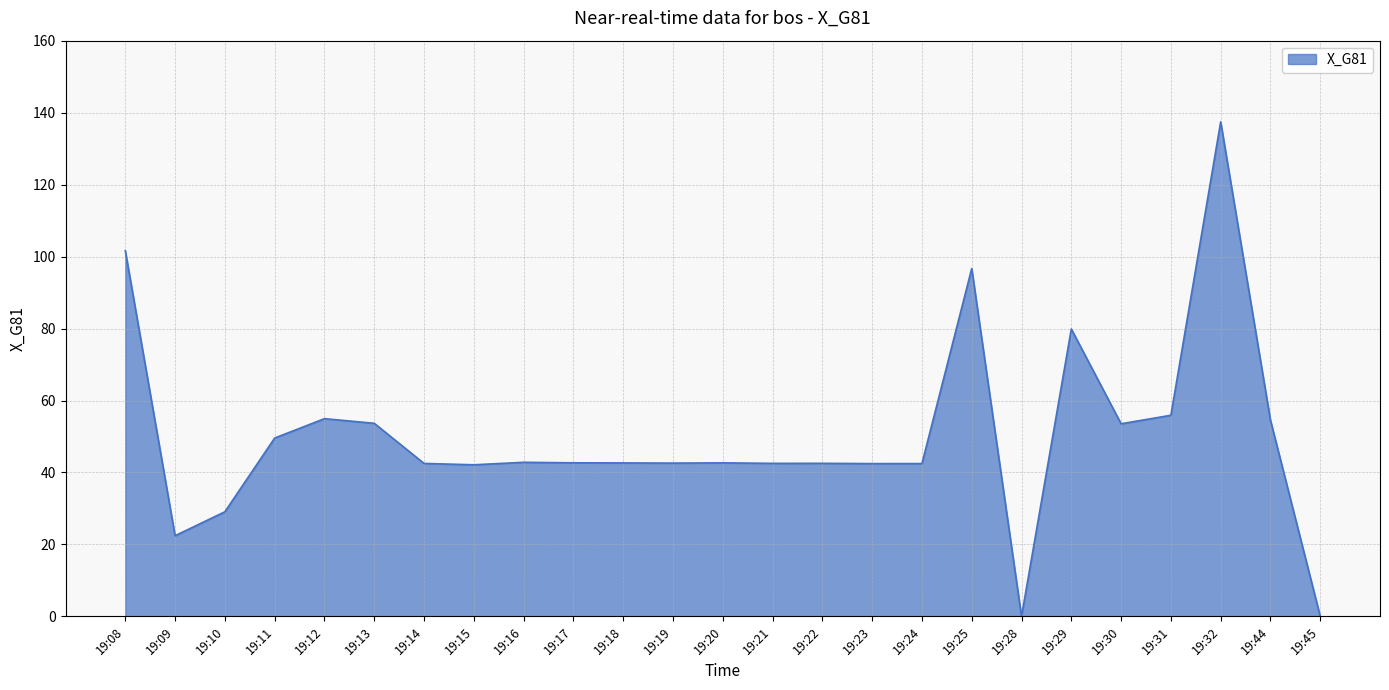

Between 19:44 and 19:45, which is larger?

19:44